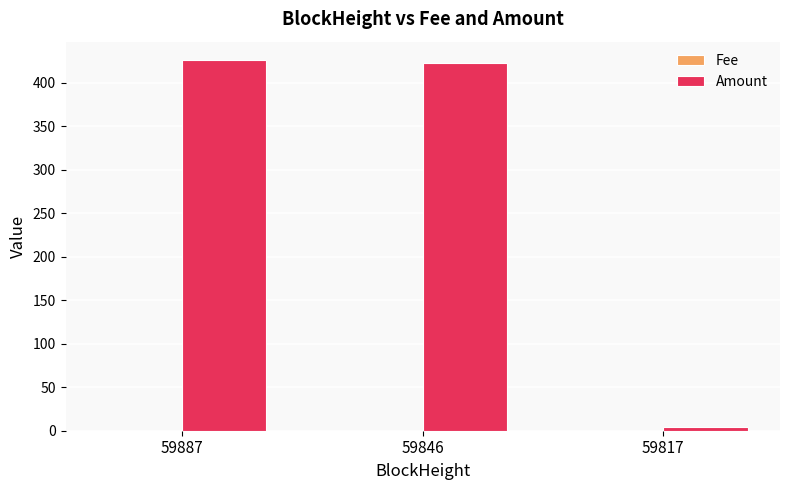

What is the sum of all Amount values?

852.3